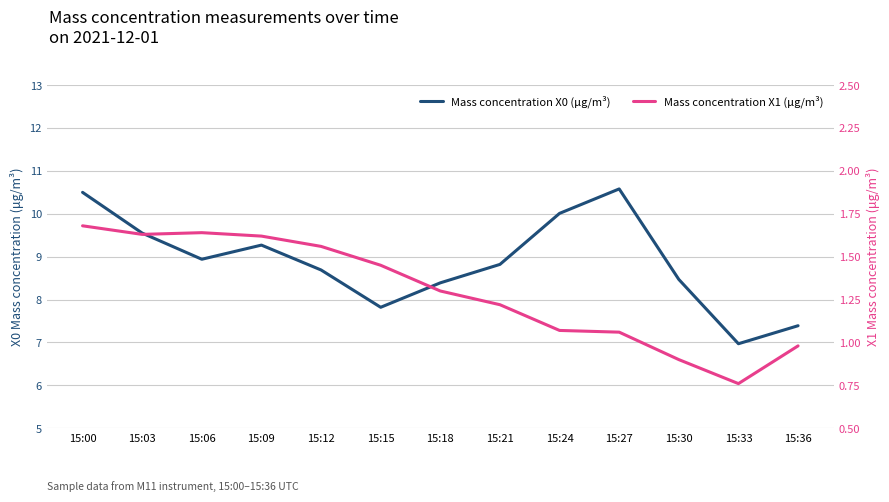

What is the difference between the Mass concentration X0 (μg/m³) values at 15:30 and 15:18?

0.1